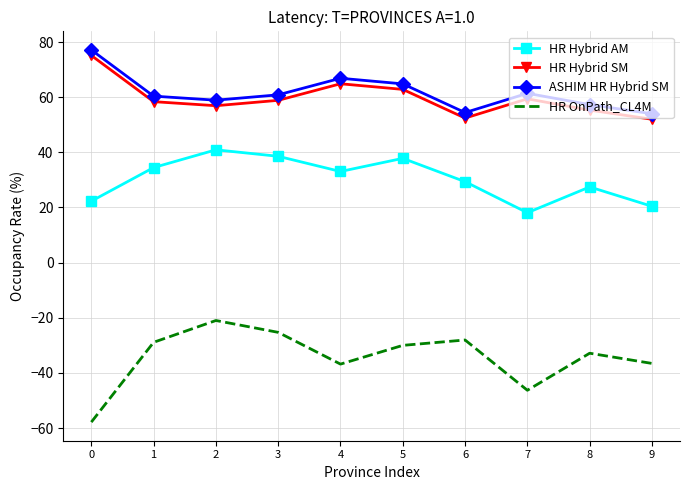

Is it true that ASHIM HR Hybrid SM equals 64.8 at 5?

True